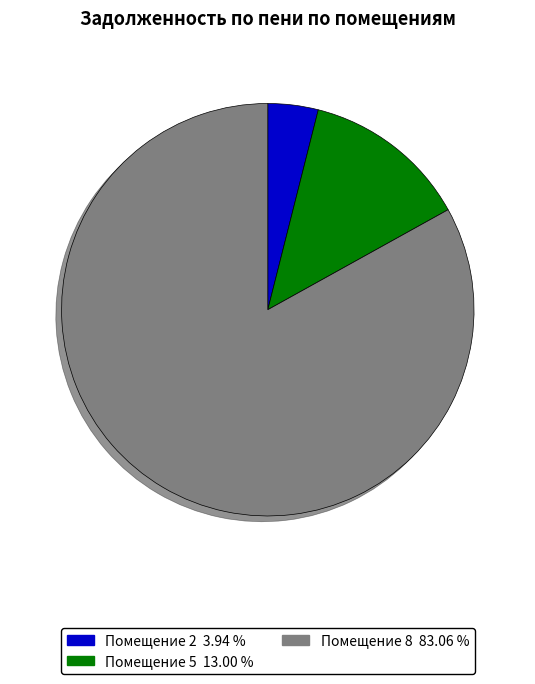

How many segments does this pie chart have?

3